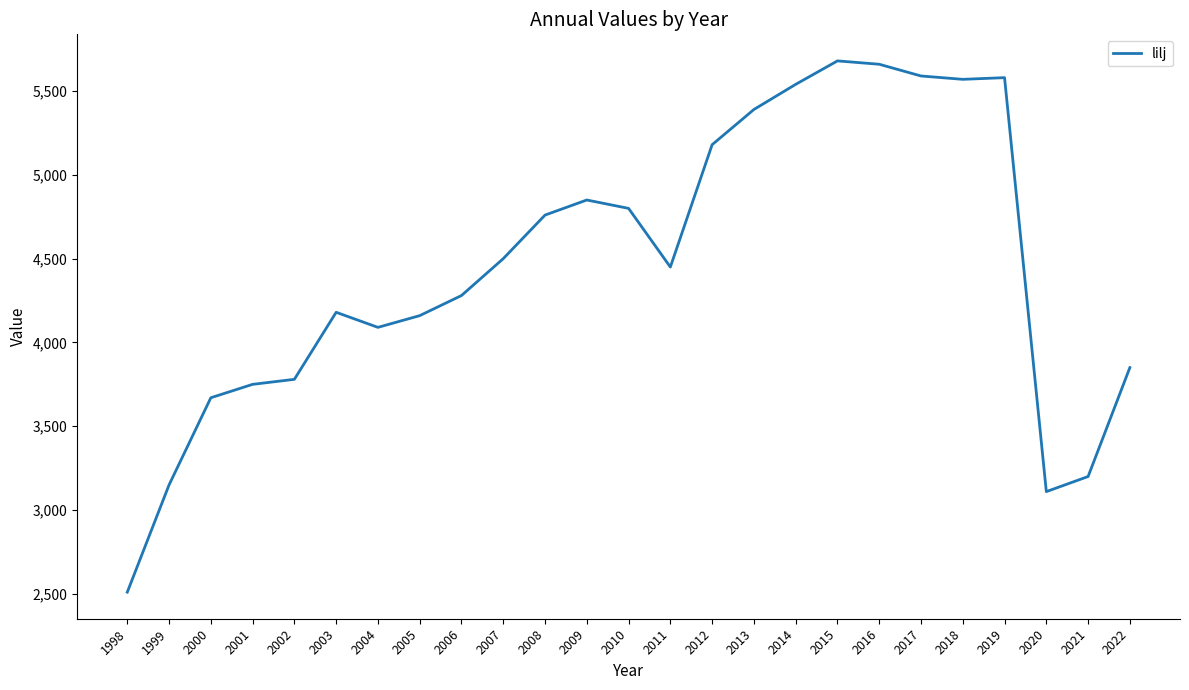

Where is the first local minimum?

2004